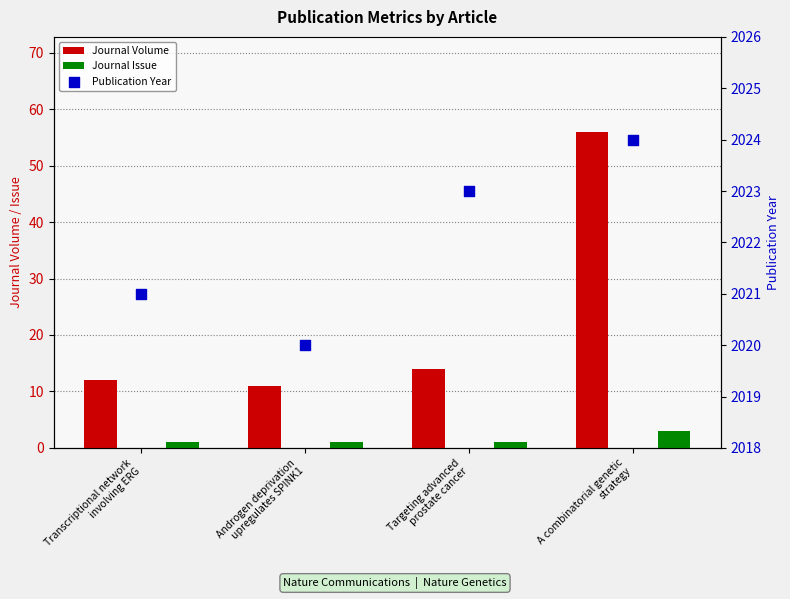

What is the total value across all series at Androgen deprivation
upregulates SPINK1?

2032